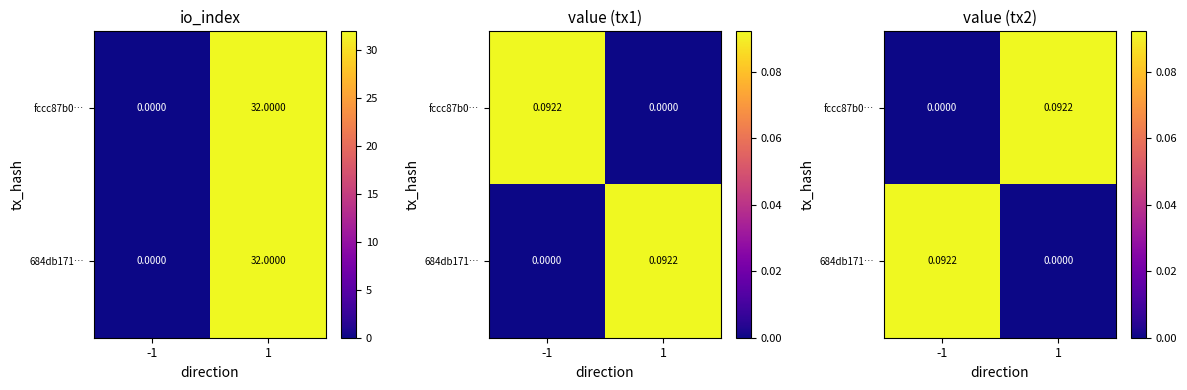

Which series has the largest total across all categories?

fccc87b0…